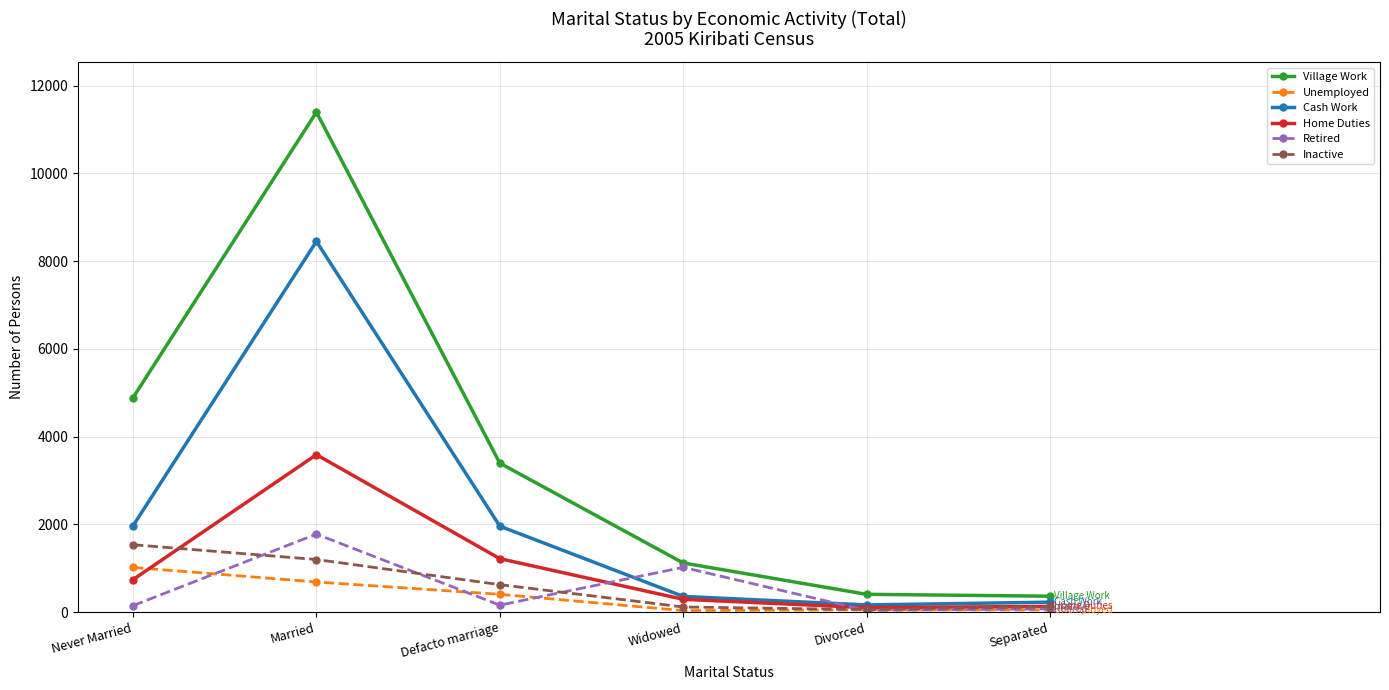

What is the sum of all Village Work values?

21572